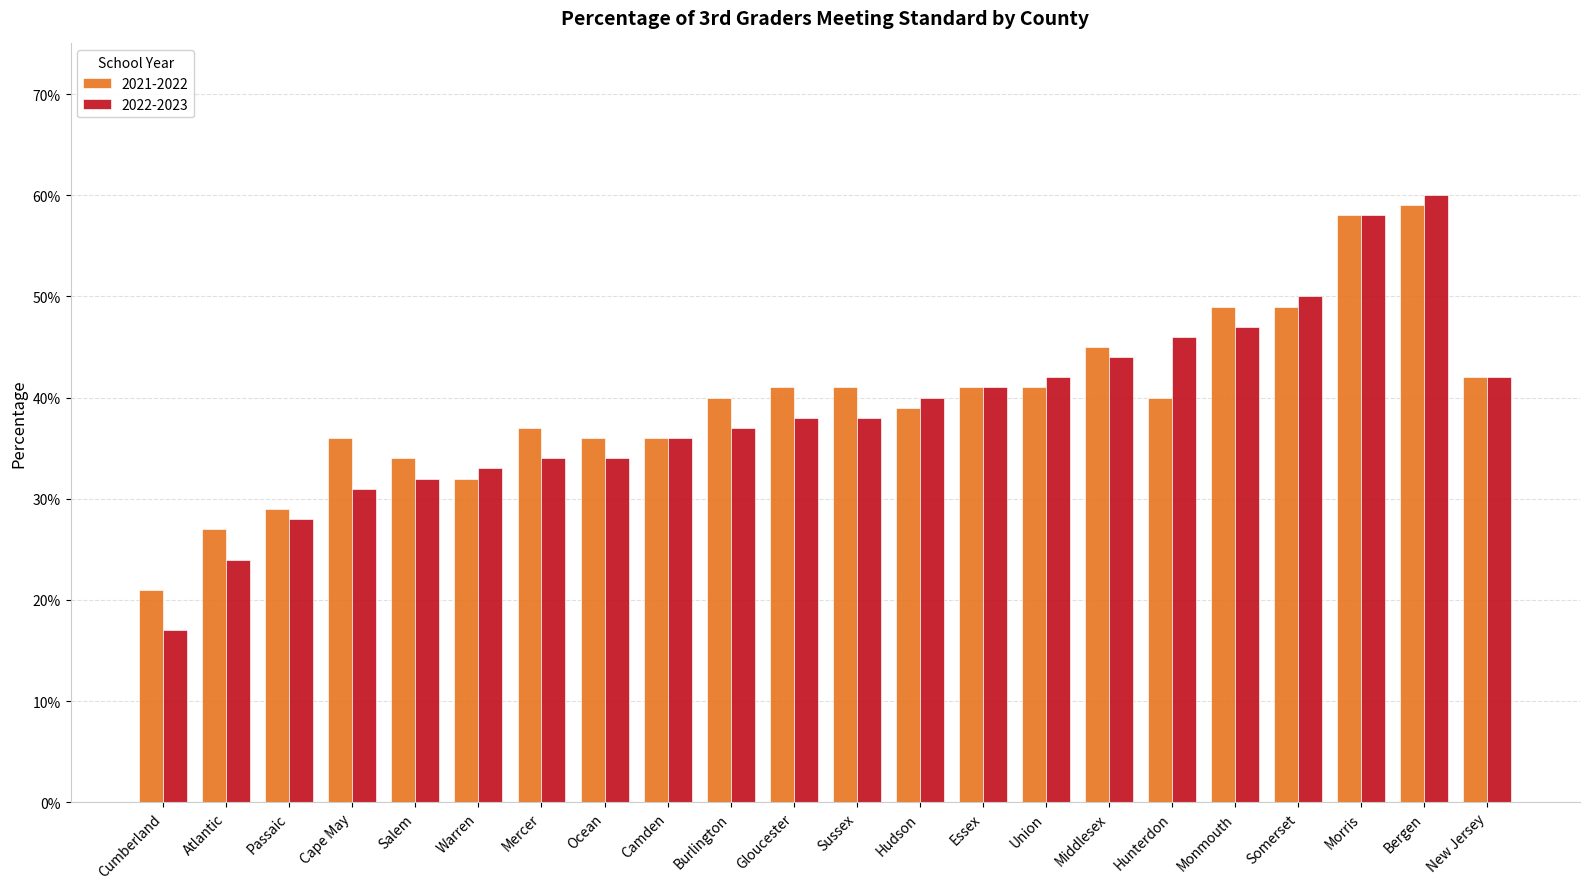

What is the label of the 21st bar from the left?

Bergen